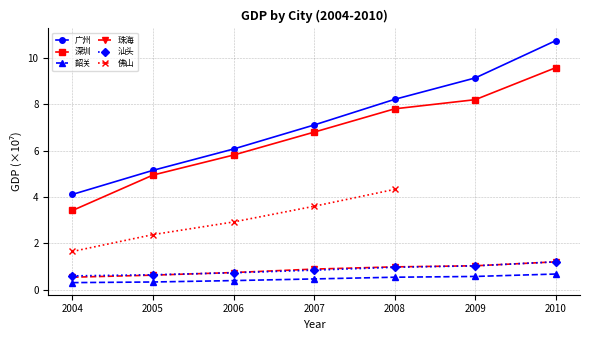

What is the maximum value for 汕头?

1.2